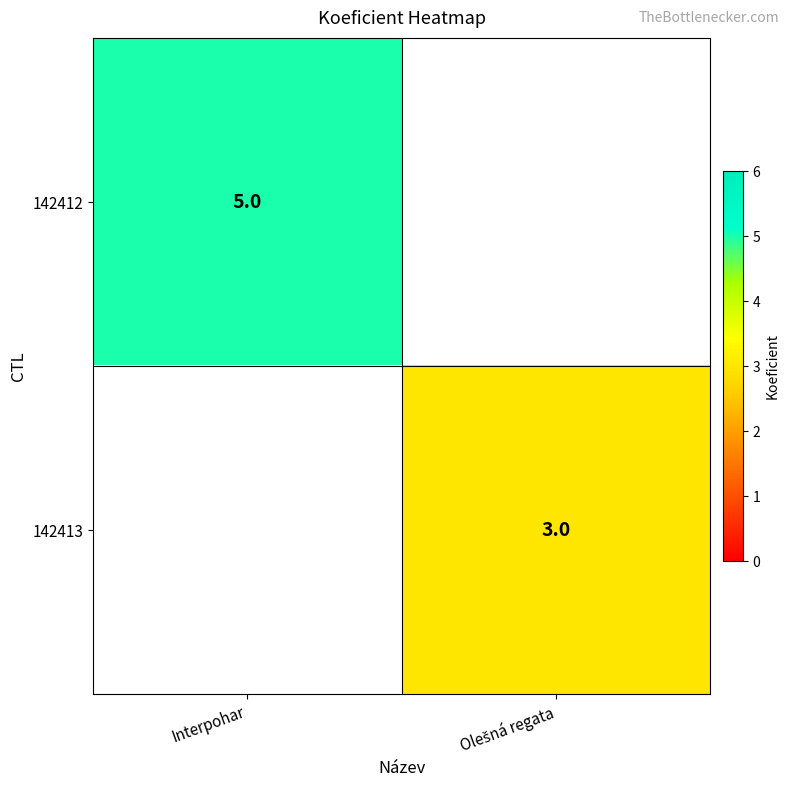

The value of 142412 at Interpohar is 5. True or false?

True